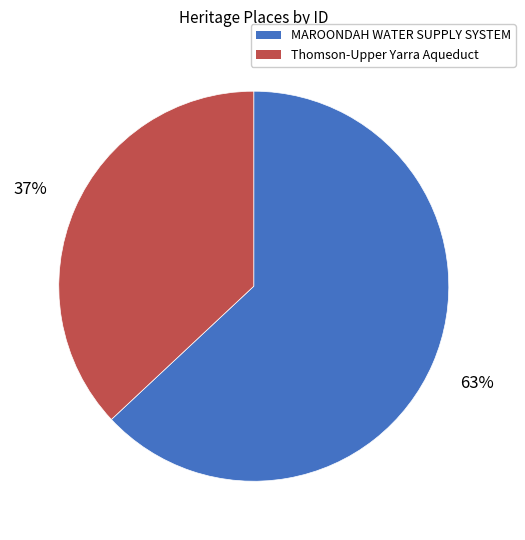

The MAROONDAH WATER SUPPLY SYSTEM slice represents 54% of the pie. True or false?

False